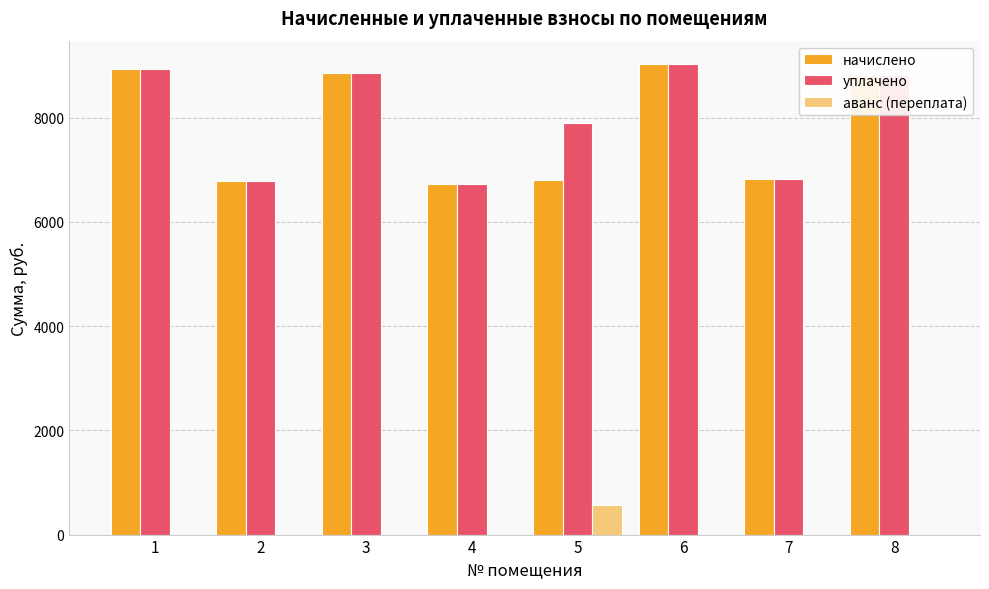

Does the chart contain stacked bars?

No